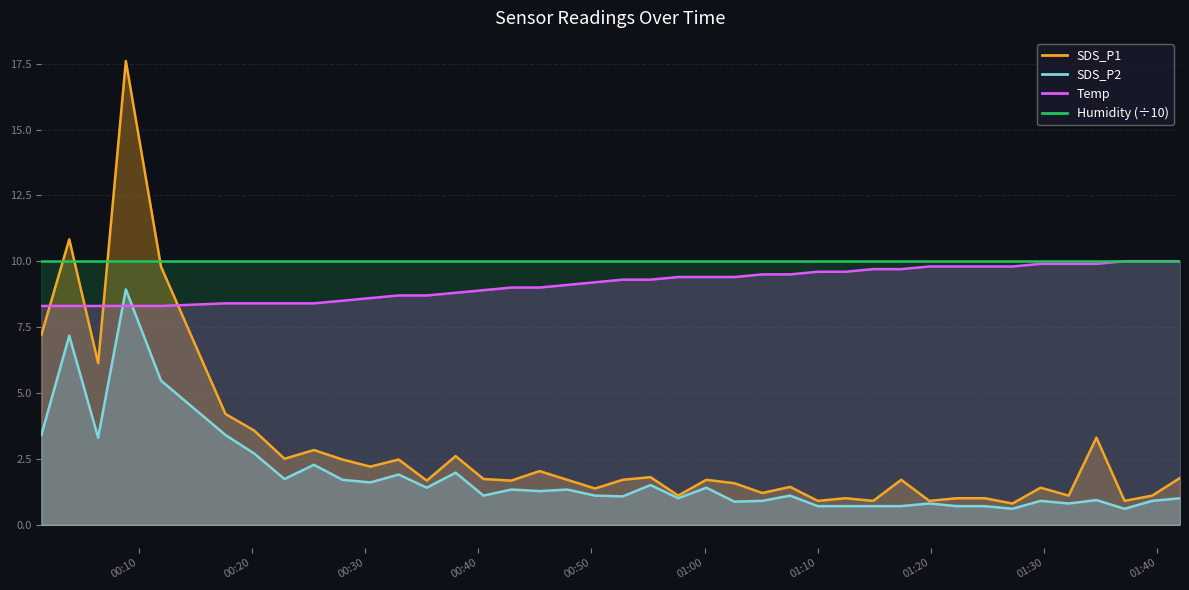

What is the spread (max minus min) of values at 2024/02/05 01:24:45?

9.1